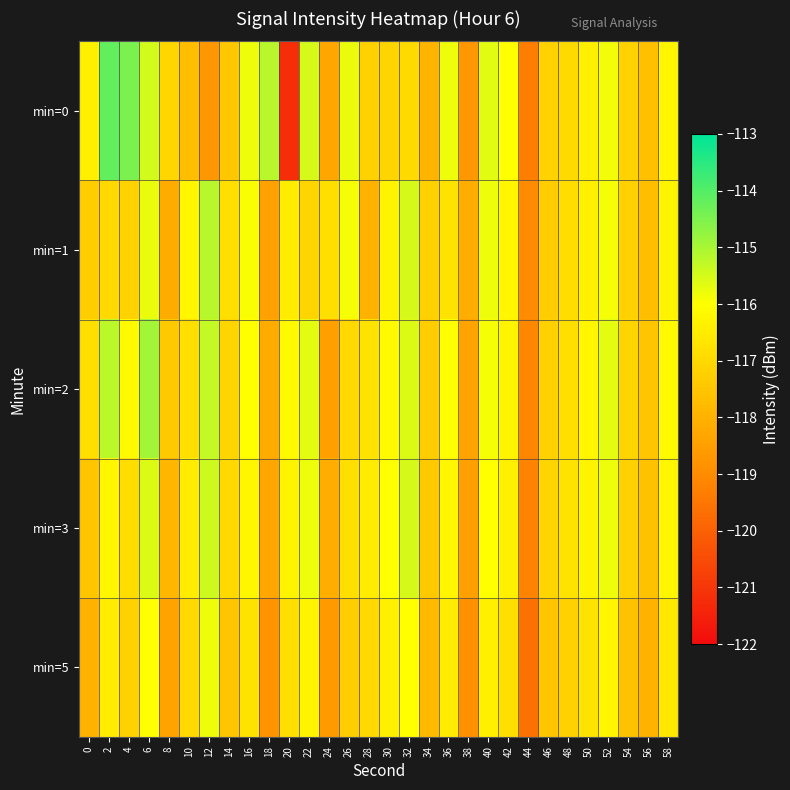

Reading left to right, extract all data points from this chart.

min=0: 0=-116.4	2=-114.2	4=-114.5	6=-115.5	8=-117.1	10=-117.7	12=-118.7	14=-117.4	16=-115.8	18=-115.2	20=-121.2	22=-115.5	24=-118.3	26=-115.8	28=-117.2	30=-117.1	32=-116.9	34=-117.9	36=-115.8	38=-118.7	40=-115.7	42=-116.0	44=-119.3	46=-117.2	48=-116.9	50=-116.4	52=-115.9	54=-117.2	56=-117.6	58=-116.2
min=1: 0=-117.3	2=-117.0	4=-117.2	6=-115.7	8=-118.1	10=-116.2	12=-115.2	14=-116.8	16=-115.9	18=-118.4	20=-116.5	22=-117.1	24=-116.8	26=-115.9	28=-118.0	30=-116.3	32=-115.5	34=-117.2	36=-116.7	38=-118.1	40=-115.8	42=-116.2	44=-119.0	46=-117.3	48=-116.9	50=-116.4	52=-115.9	54=-117.2	56=-117.7	58=-116.3
min=2: 0=-116.8	2=-115.2	4=-116.1	6=-114.9	8=-117.4	10=-116.8	12=-115.3	14=-117.1	16=-116.0	18=-118.2	20=-116.1	22=-115.7	24=-118.5	26=-117.0	28=-116.7	30=-116.1	32=-115.6	34=-117.3	36=-116.0	38=-118.4	40=-115.9	42=-116.3	44=-119.1	46=-117.2	48=-116.8	50=-116.2	52=-115.7	54=-117.1	56=-117.5	58=-116.1
min=3: 0=-117.5	2=-116.2	4=-116.9	6=-115.6	8=-117.9	10=-116.5	12=-115.4	14=-117.0	16=-116.2	18=-118.3	20=-116.3	22=-115.8	24=-118.1	26=-116.8	28=-116.5	30=-116.0	32=-115.5	34=-117.4	36=-116.2	38=-118.5	40=-116.0	42=-116.4	44=-119.2	46=-117.1	48=-116.7	50=-116.3	52=-115.8	54=-117.2	56=-117.6	58=-116.2
min=5: 0=-118.0	2=-116.5	4=-117.2	6=-116.0	8=-118.4	10=-117.0	12=-115.8	14=-117.5	16=-116.7	18=-118.8	20=-116.8	22=-116.3	24=-118.6	26=-117.3	28=-117.0	30=-116.4	32=-116.0	34=-117.8	36=-116.5	38=-118.9	40=-116.4	42=-116.8	44=-119.6	46=-117.5	48=-117.2	50=-116.7	52=-116.2	54=-117.6	56=-118.0	58=-116.6